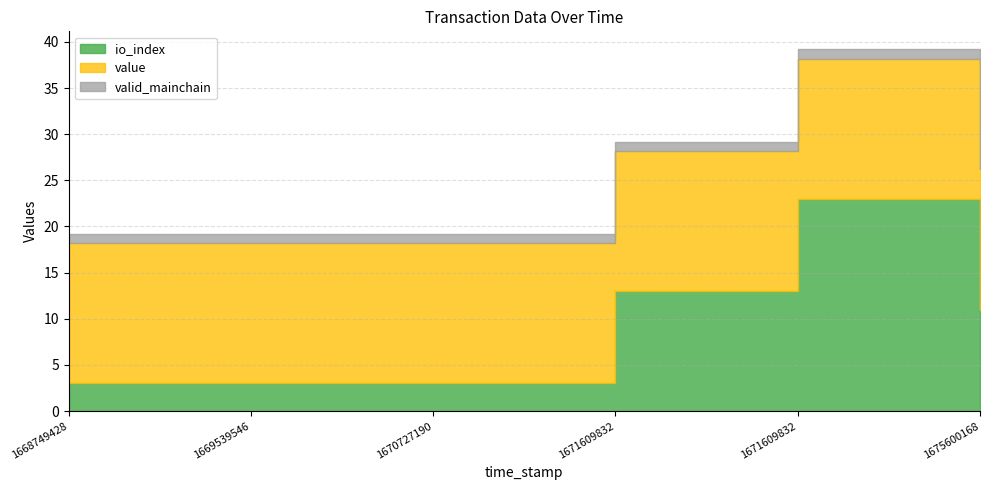

How many value values are between 15 and 16?

6